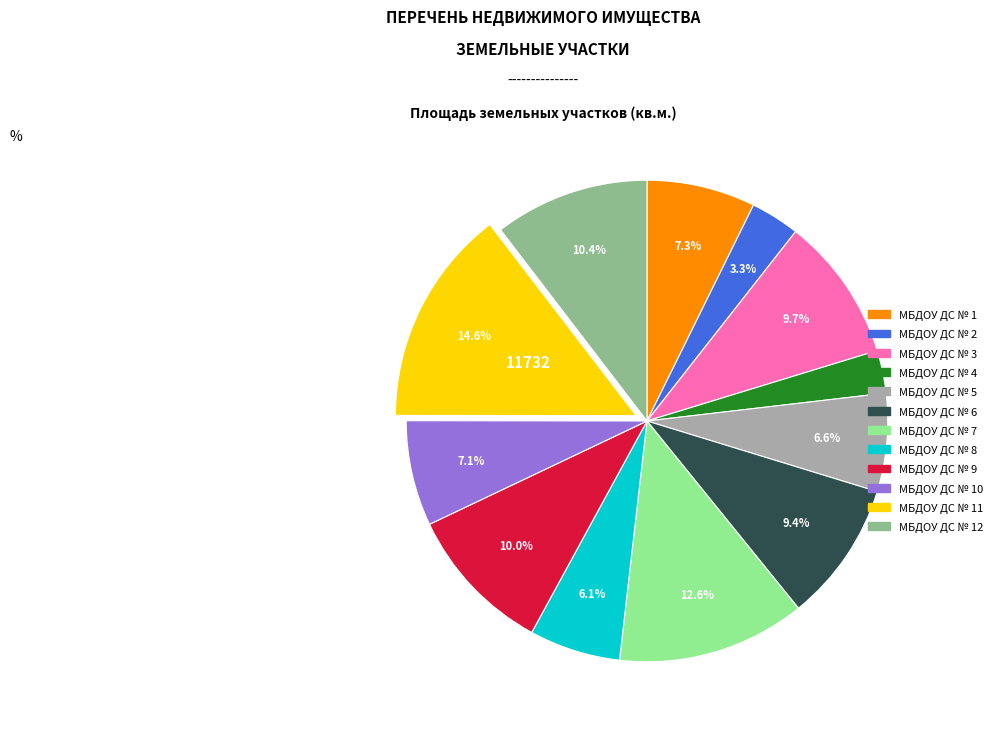

Is there a majority slice in this chart?

No